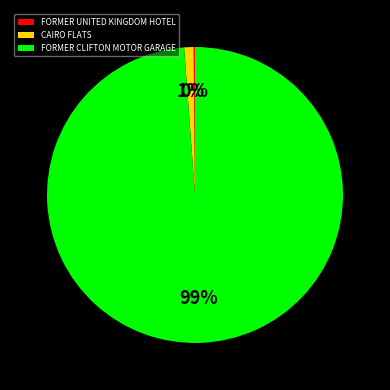

Do FORMER CLIFTON MOTOR GARAGE and CAIRO FLATS together represent more than half of the pie?

Yes